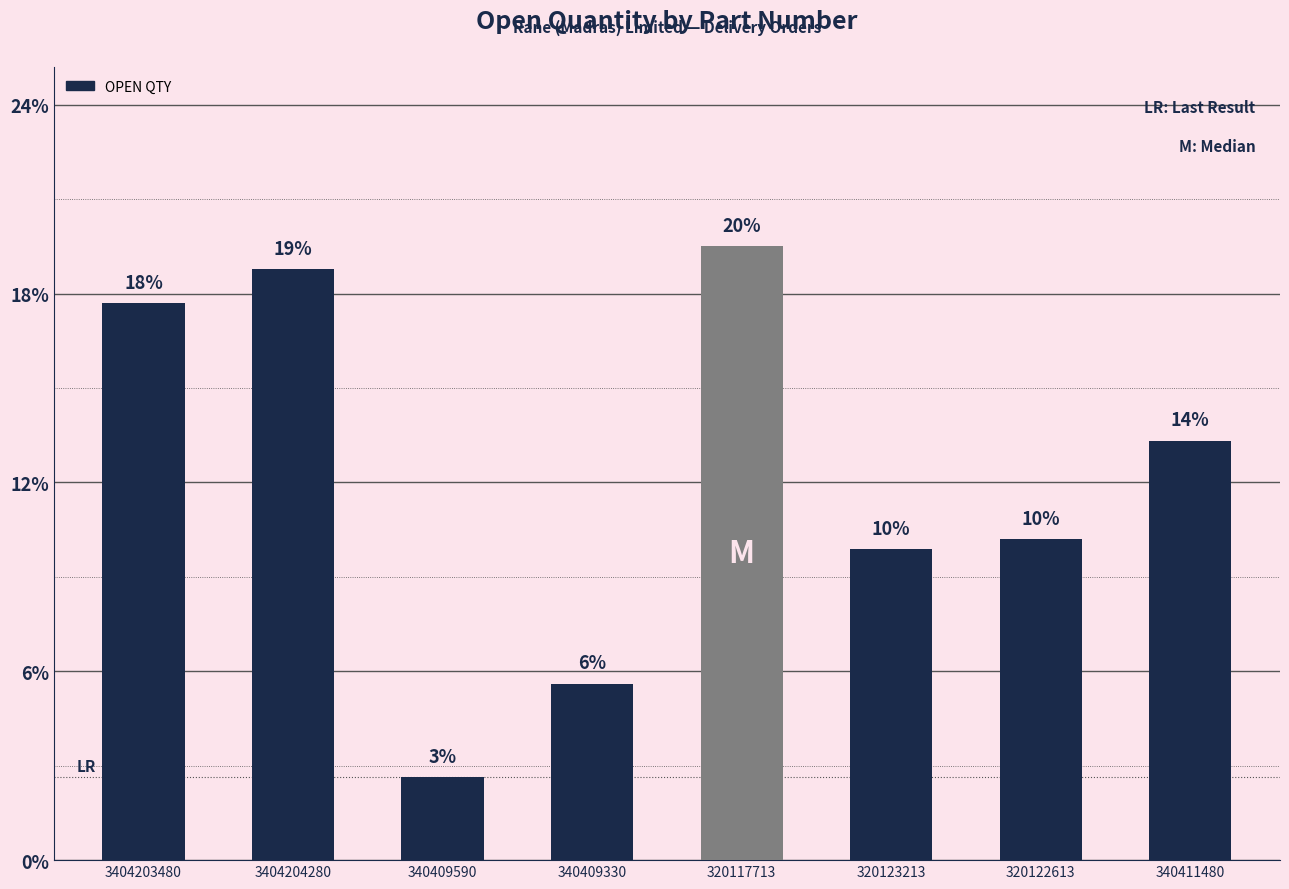

Reading left to right, transcribe all the data shown in this chart.

3404203480=2949	3404204280=3129	340409590=441	340409330=935	320117713=3250	320123213=1647	320122613=1700	340411480=2221